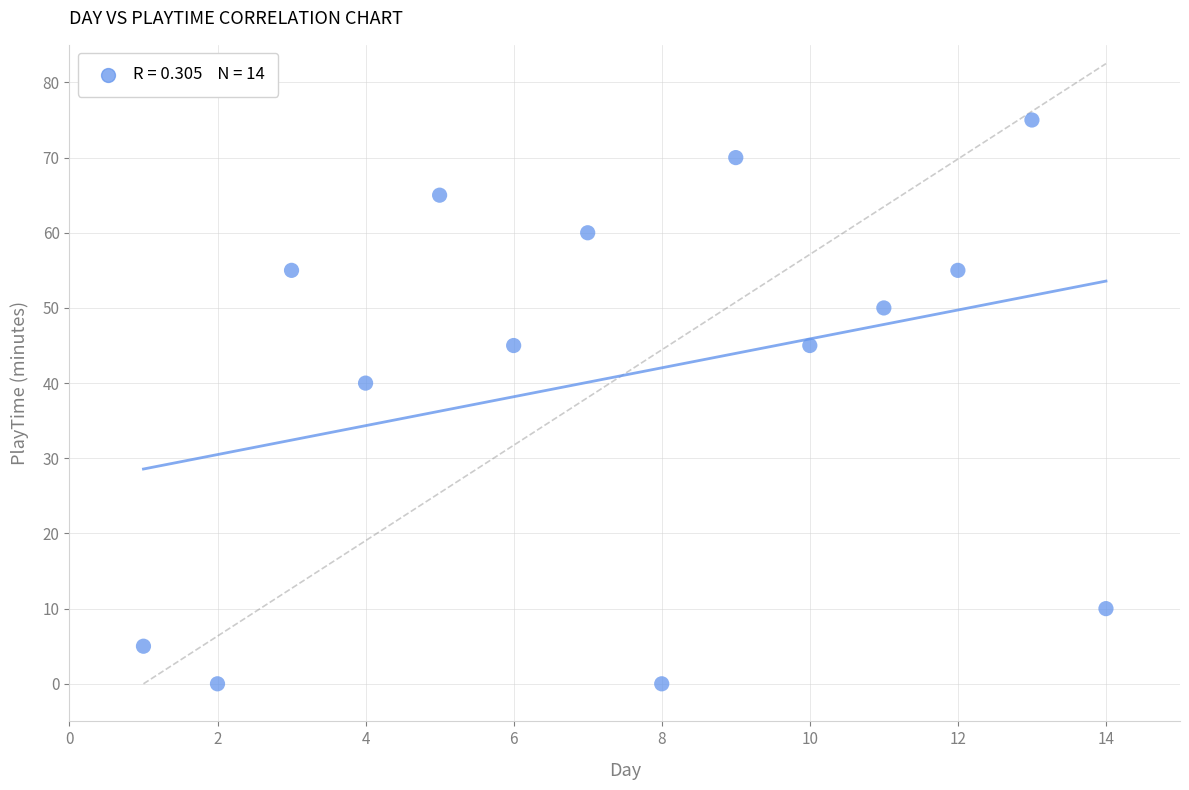

What Y value in the scatter plot is closest to 37?

40